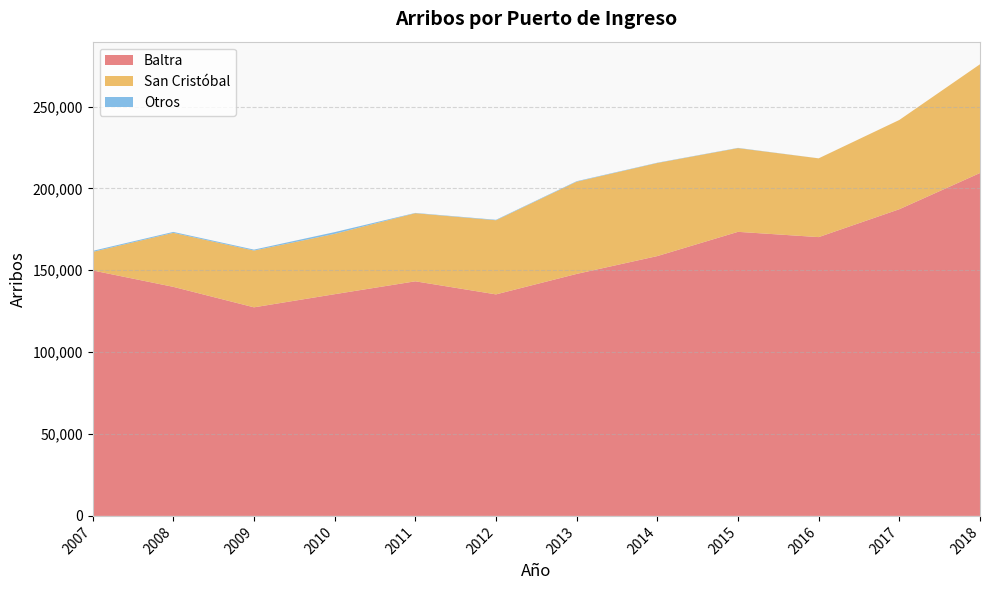

Reading left to right, list all the values displayed in this chart.

Baltra: 149899	139879	127374	135398	143267	135277	147781	158672	173477	170255	187287	209403
San Cristóbal: 11322	32975	34658	36839	41578	45267	56329	56849	51116	48087	54513	66414
Otros: 629	565	578	1060	183	287	283	170	152	23	0	0